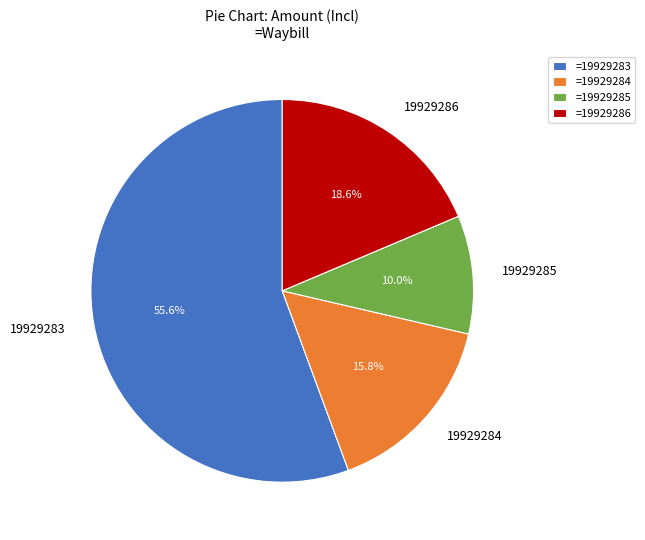

Which category has the smallest portion of the pie?

19929285